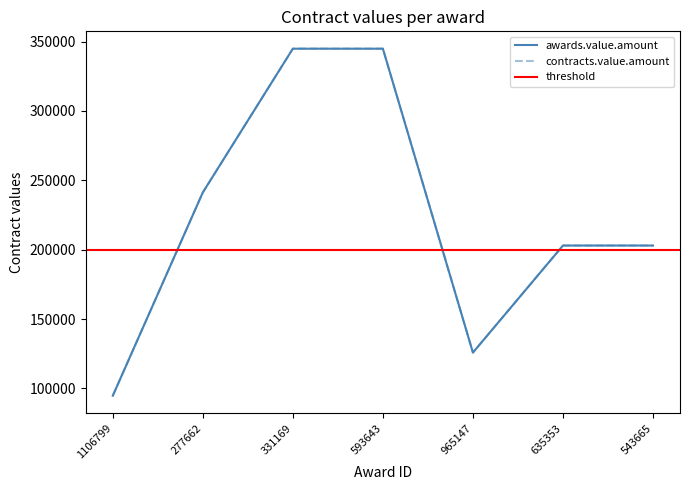

Reading left to right, transcribe all the data shown in this chart.

awards.value.amount: 94799.6	241260.0	344827.6	344827.6	125874.1	203000.0	203000.0
contracts.value.amount: 94799.6	241260.0	344827.6	344827.6	125874.1	203000.0	203000.0